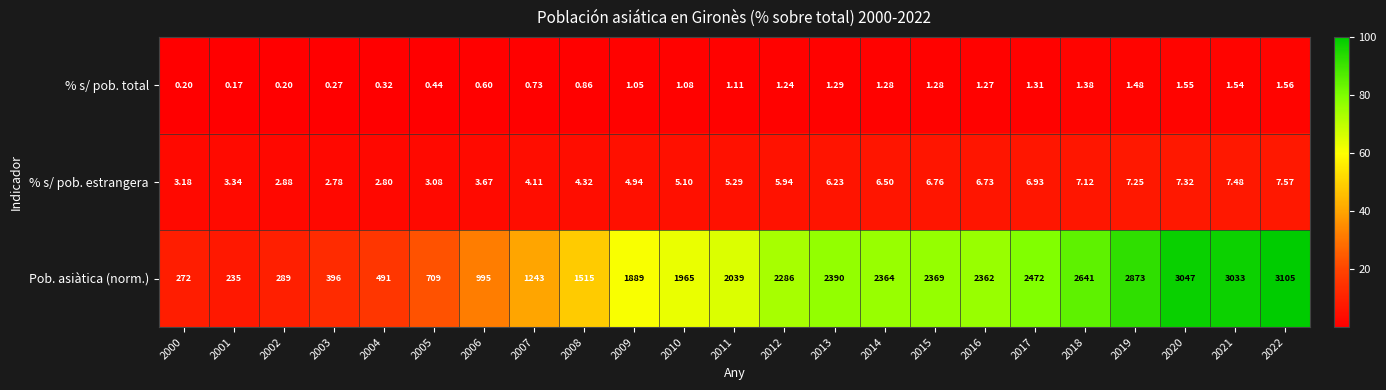

Is the value of Pob. asiàtica (norm.) at 2016 greater than the value of % s/ pob. estrangera at 2005?

Yes